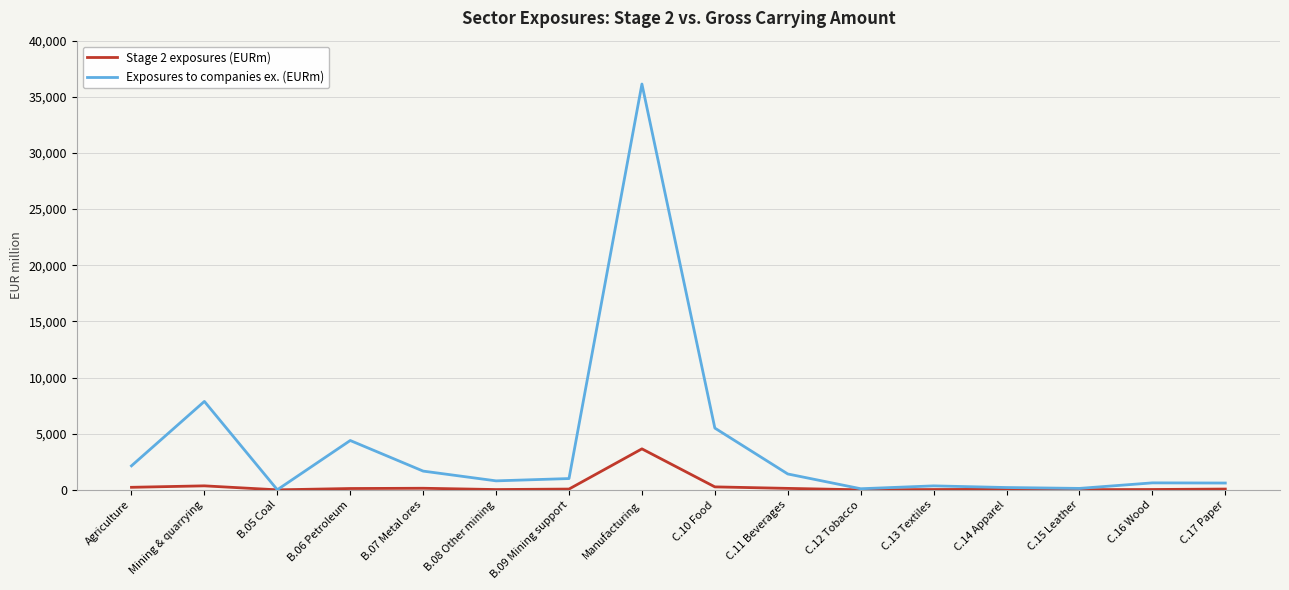

List the series in order of their overall mean, lowest first.

Stage 2 exposures (EURm), Exposures to companies ex. (EURm)